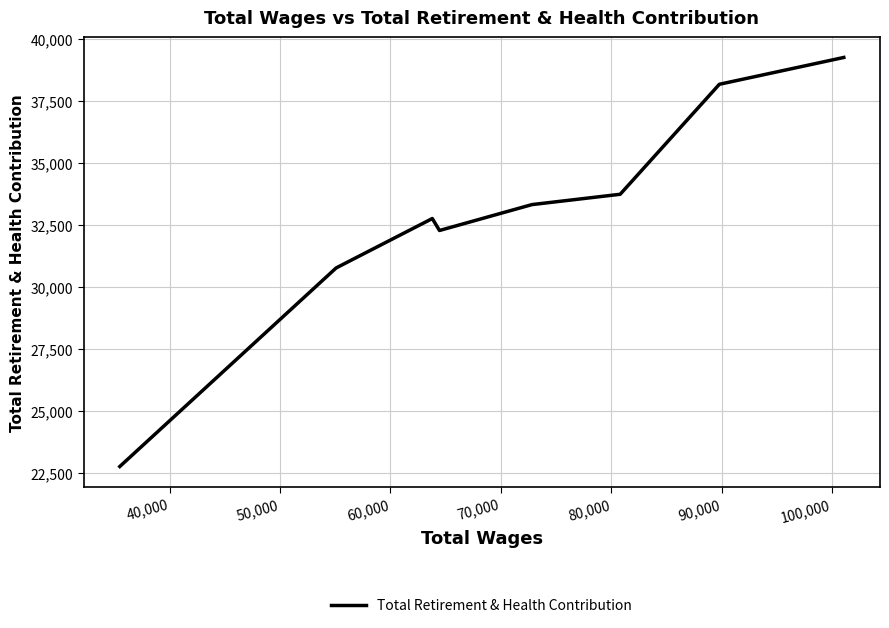

What is the difference between the maximum and minimum values?

16506